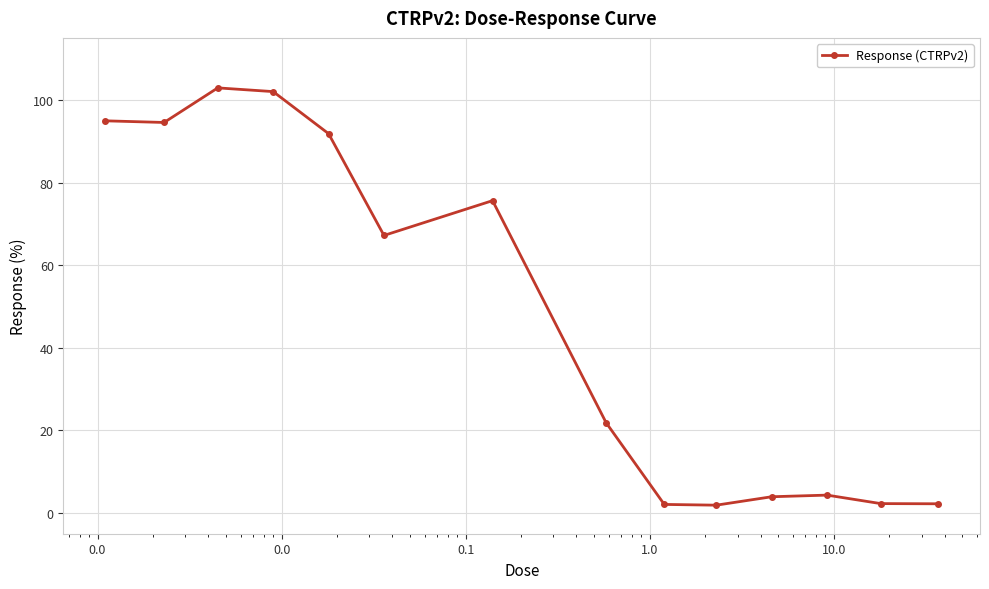

What is the minimum value shown in the chart?

1.9